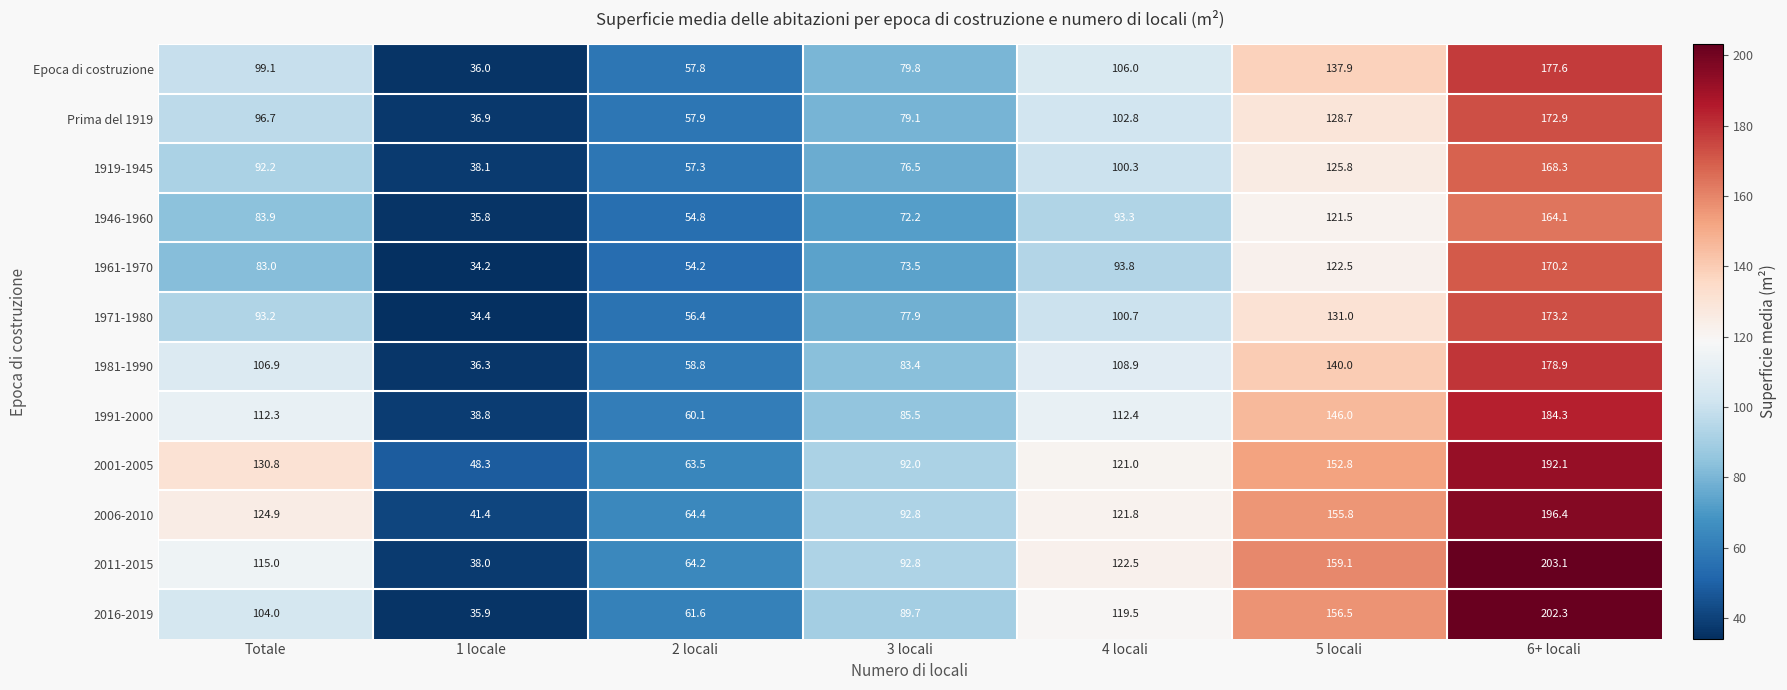

What is the difference between the 1971-1980 values at 3 locali and 5 locali?

53.1